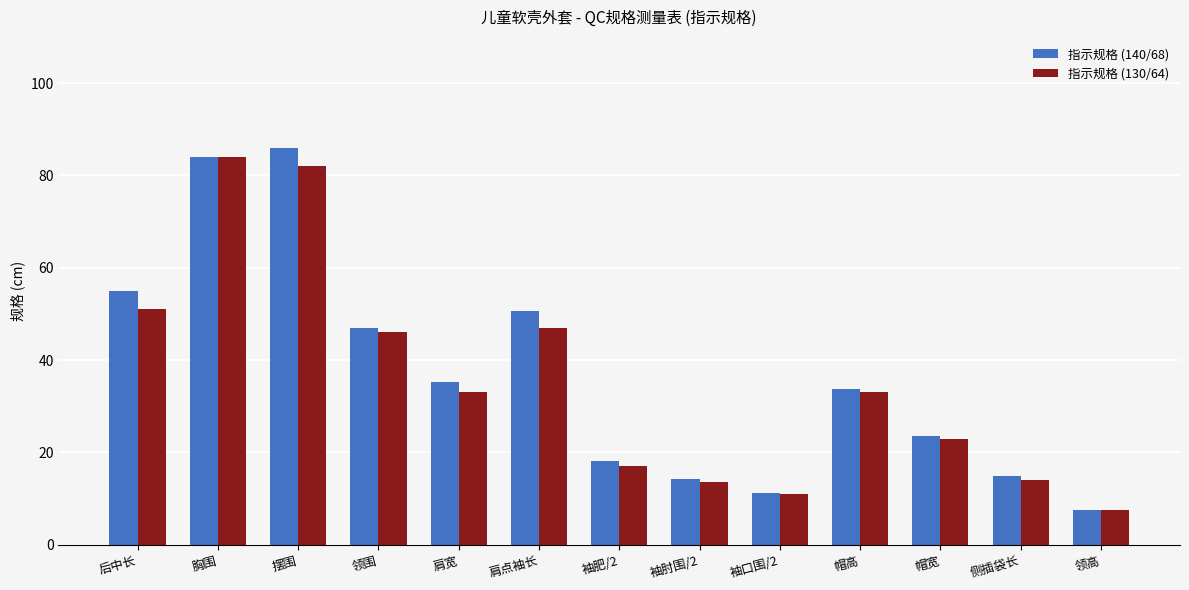

At which label does 指示规格 (130/64) first exceed 33?

后中长